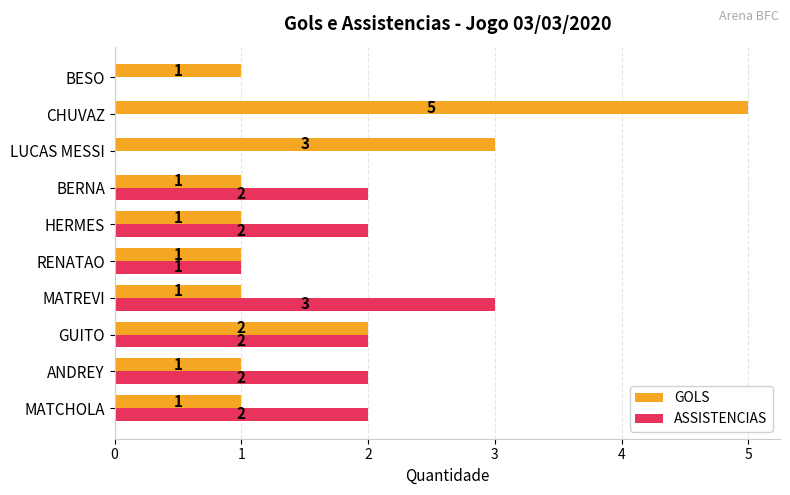

Which series changed the most between ANDREY and CHUVAZ?

GOLS